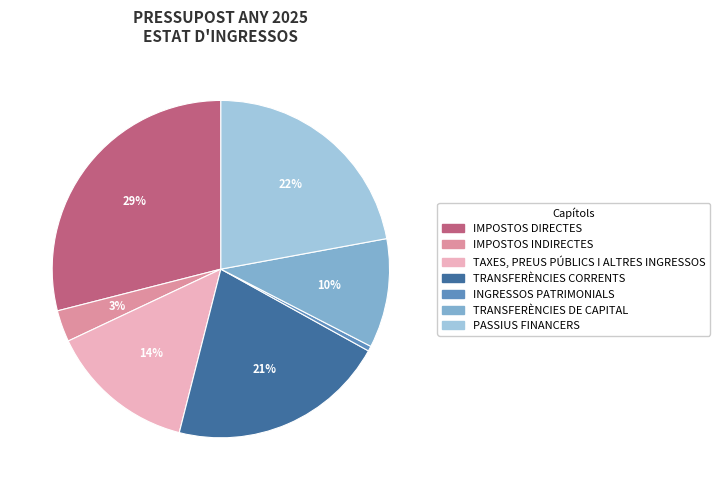

Is it true that TAXES, PREUS PÚBLICS I ALTRES INGRESSOS is 28% of the pie?

False